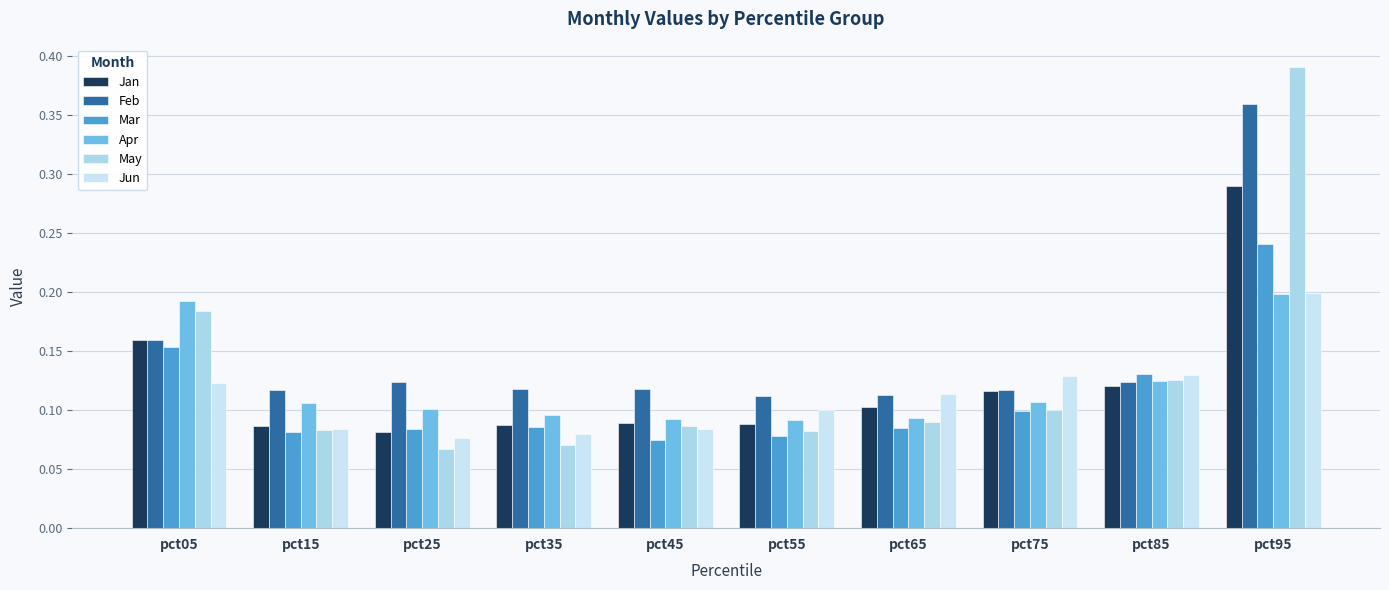

Which series has the largest range (max minus min)?

May